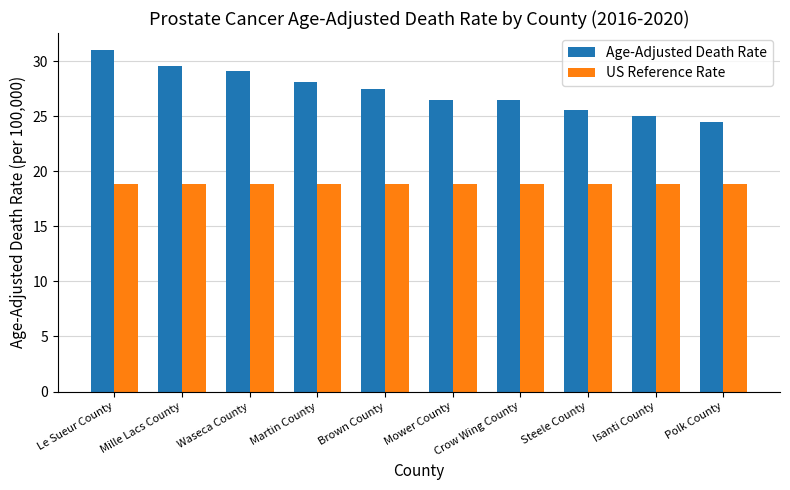

What is the difference between the maximum and minimum values in the Age-Adjusted Death Rate series?

6.5